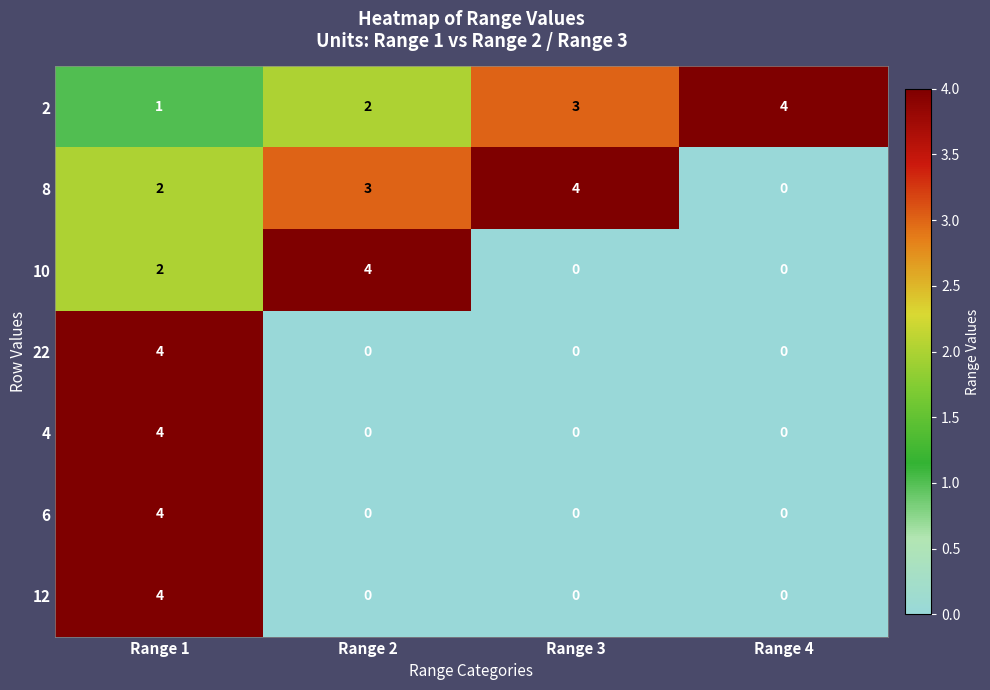

What is the spread (max minus min) of values at Range 1?

3